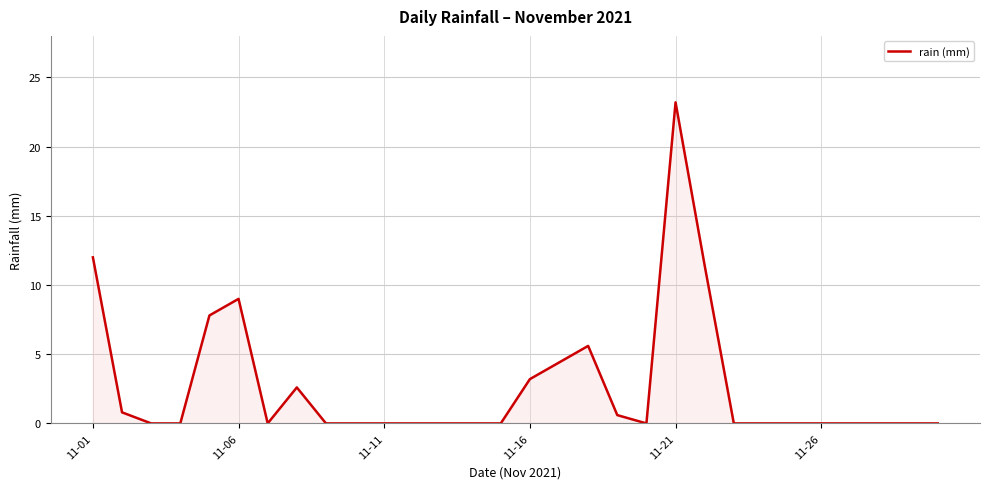

What is the difference between the maximum and minimum values?

23.2